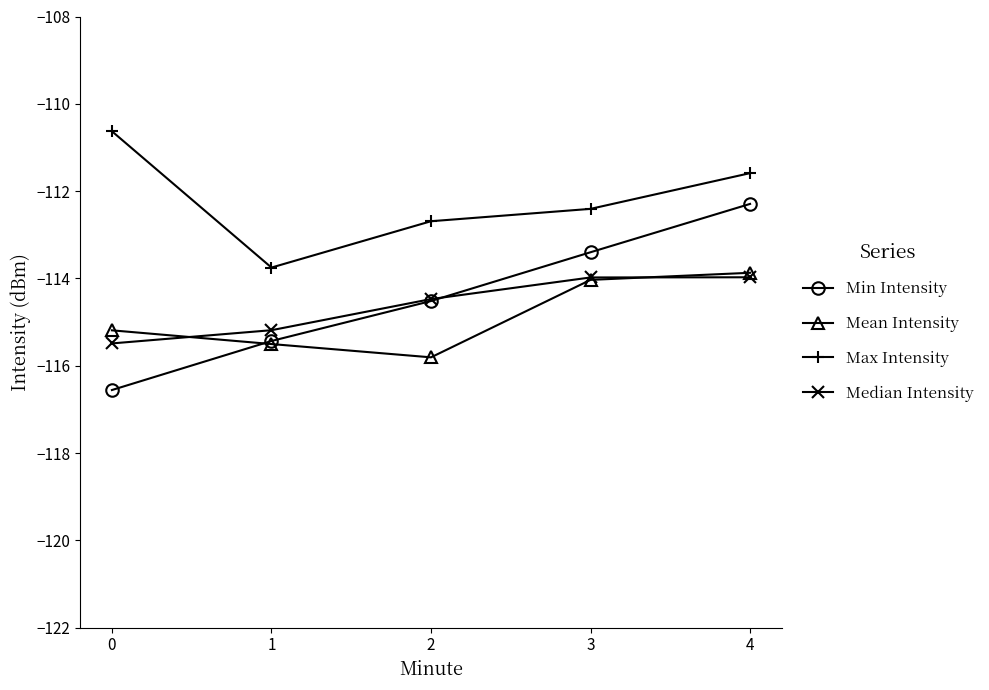

What is the average value of the Median Intensity series?

-114.6